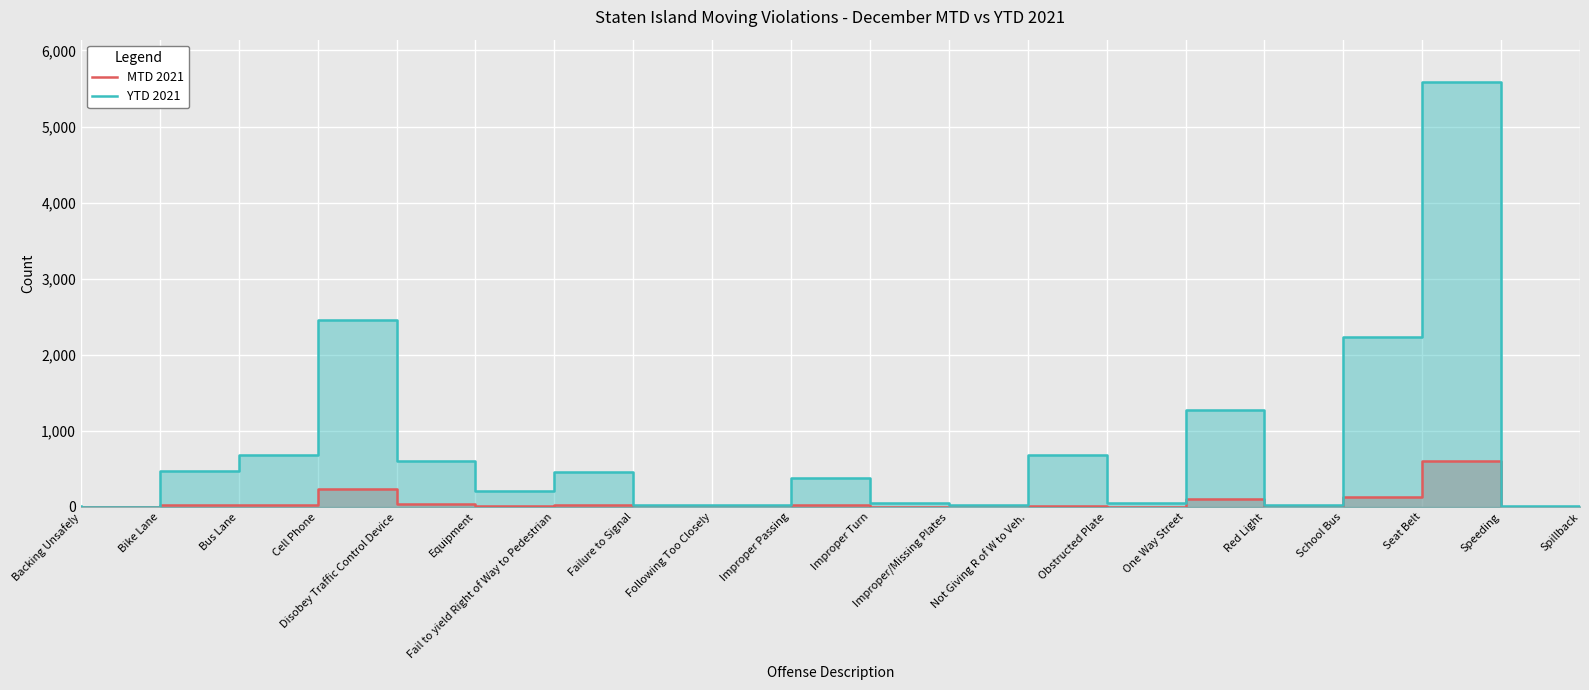

True or false: YTD 2021 has more than 1 points higher than both neighbors.

True